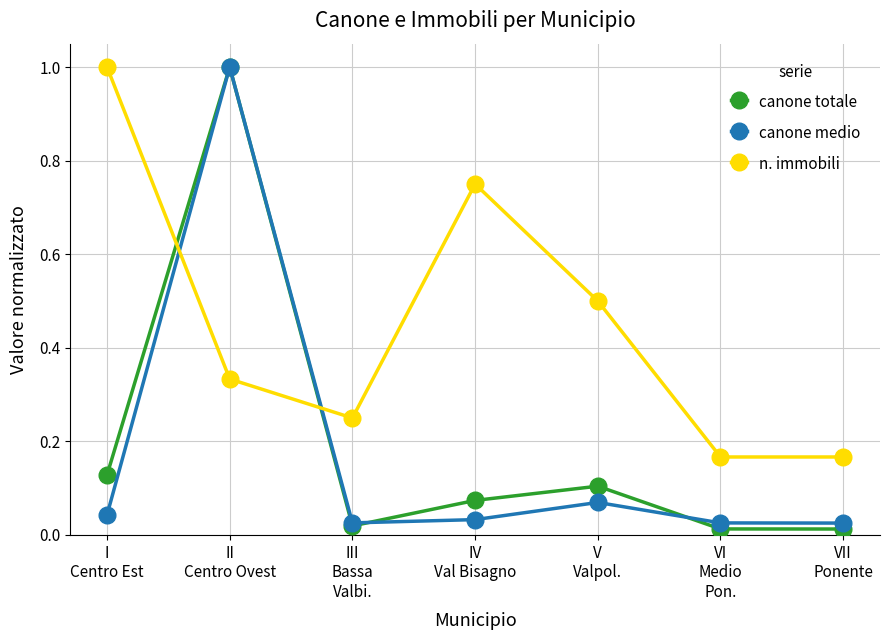

Is it true that n. immobili equals 0.1 at VI
Medio
Pon.?

False